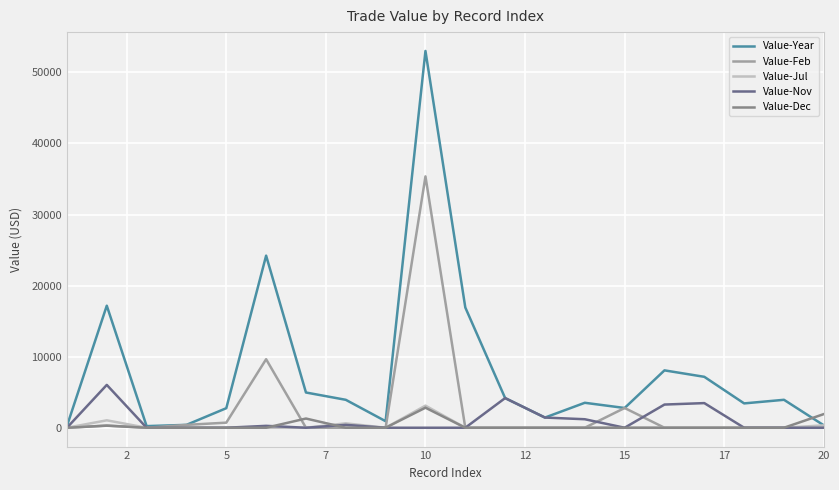

Which series has the largest total across all categories?

Value-Year